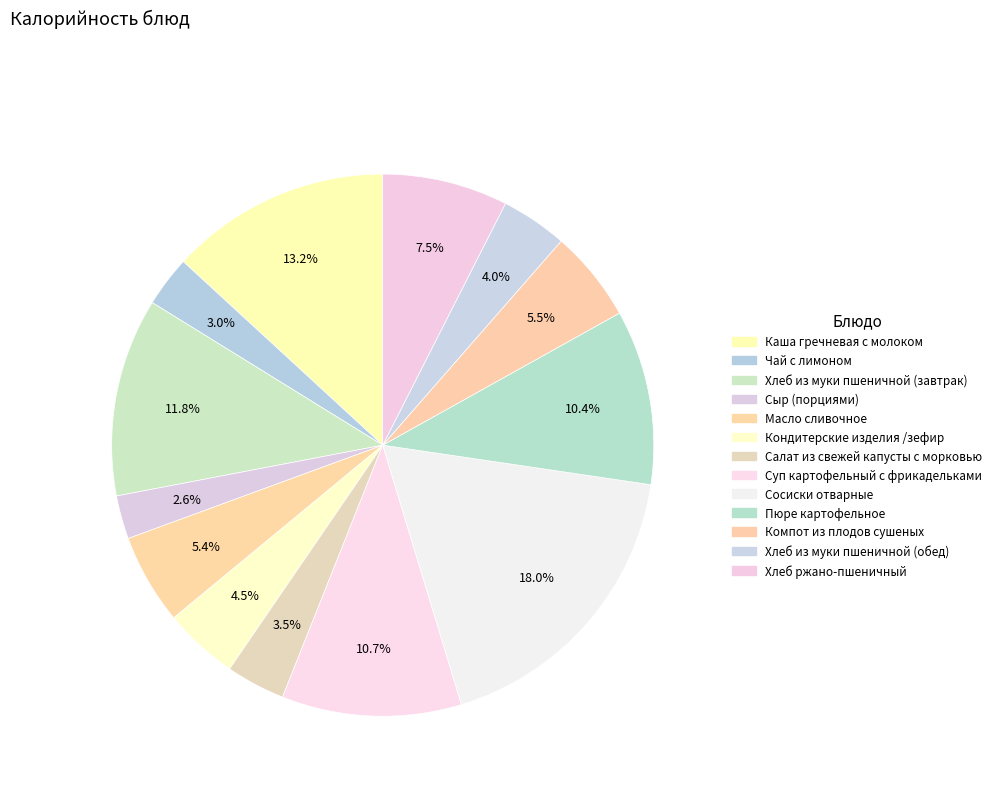

To the nearest percent, what is the average slice percentage?

8%